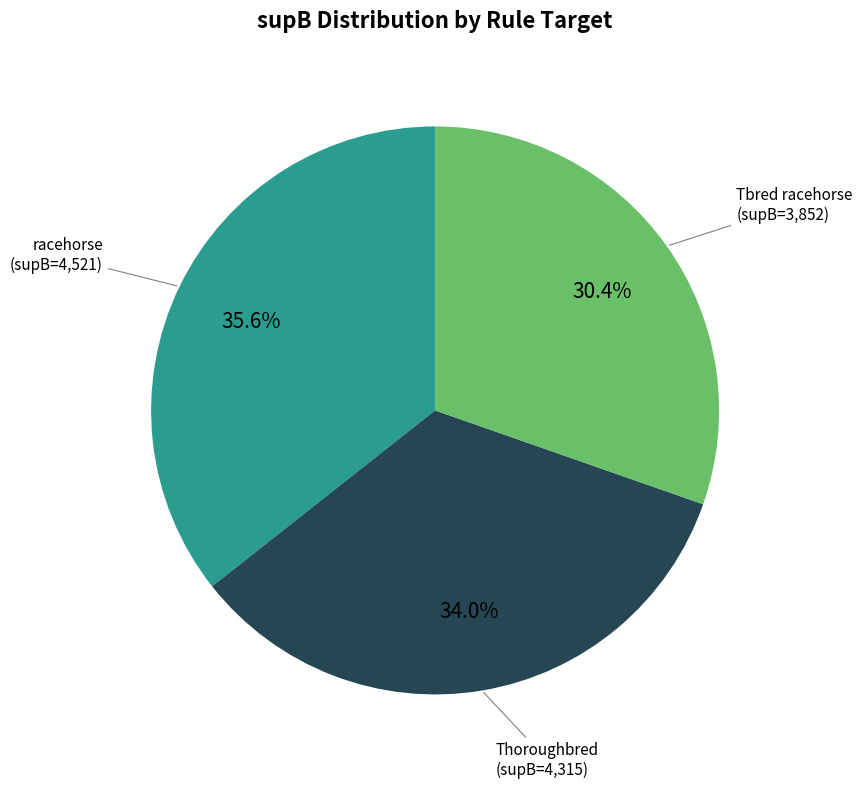

What is the largest slice in the pie chart?

racehorse (supB=4,521)